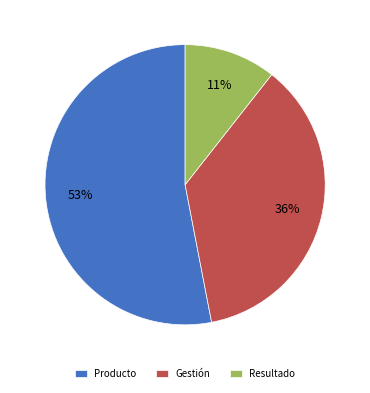

What is the majority slice?

Producto